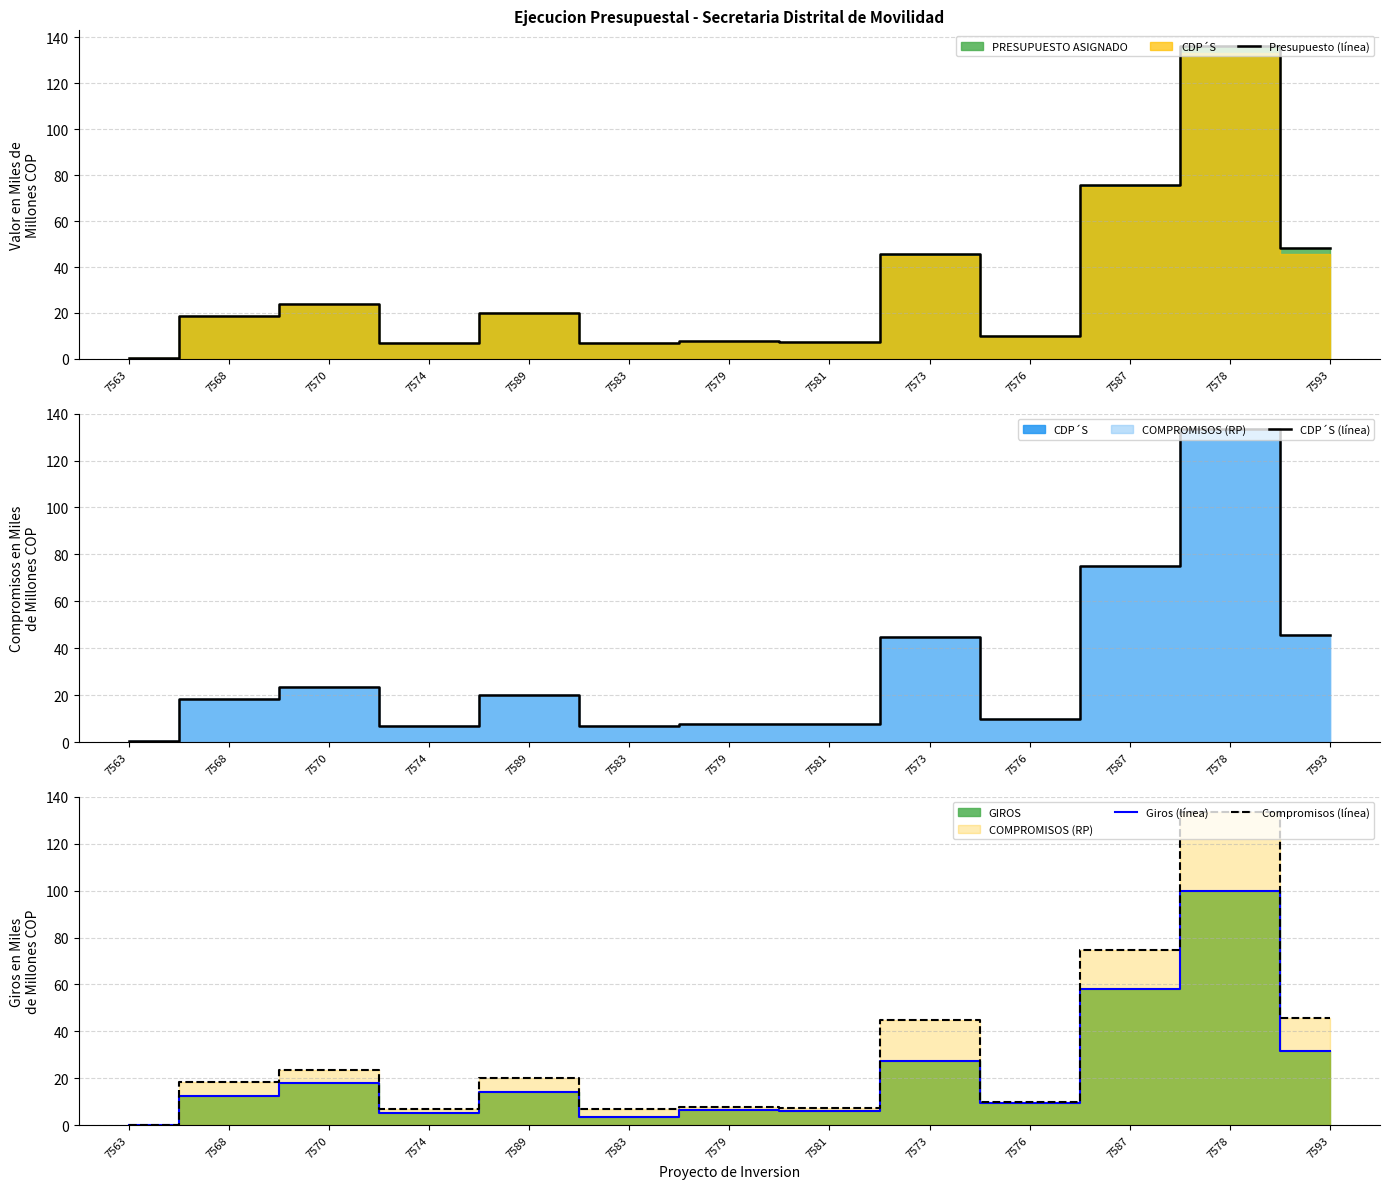

What is the difference between the Giros (línea) values at 7579 and 7570?

11.8